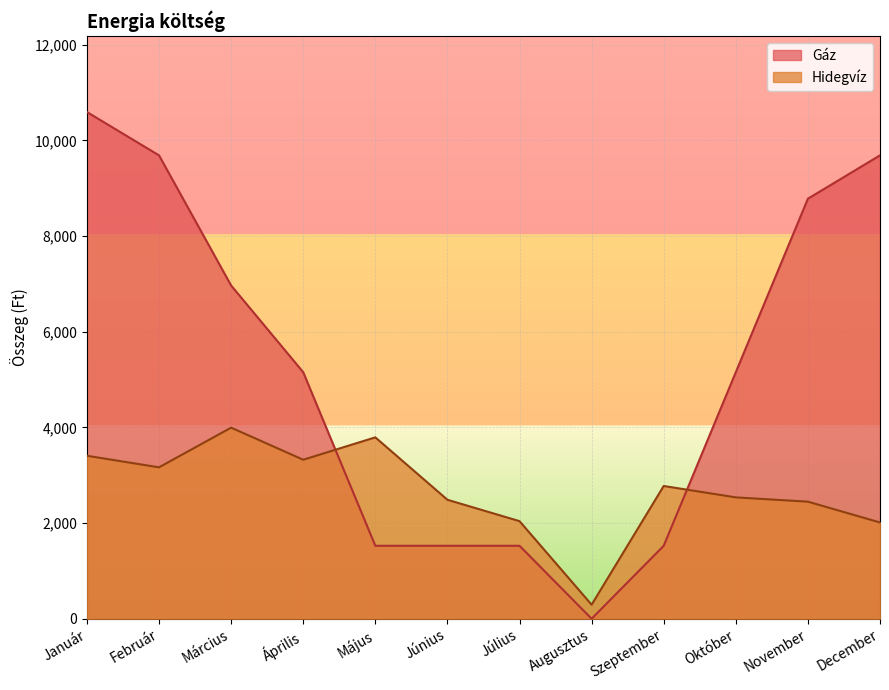

What is the spread (max minus min) of values at Június?

962